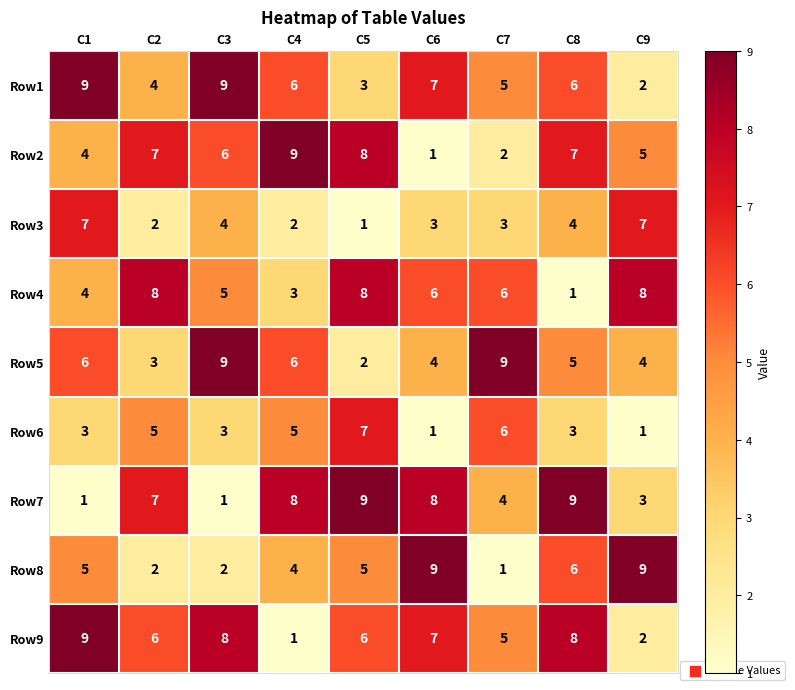

Where does the Row4 series first go above 6?

C2